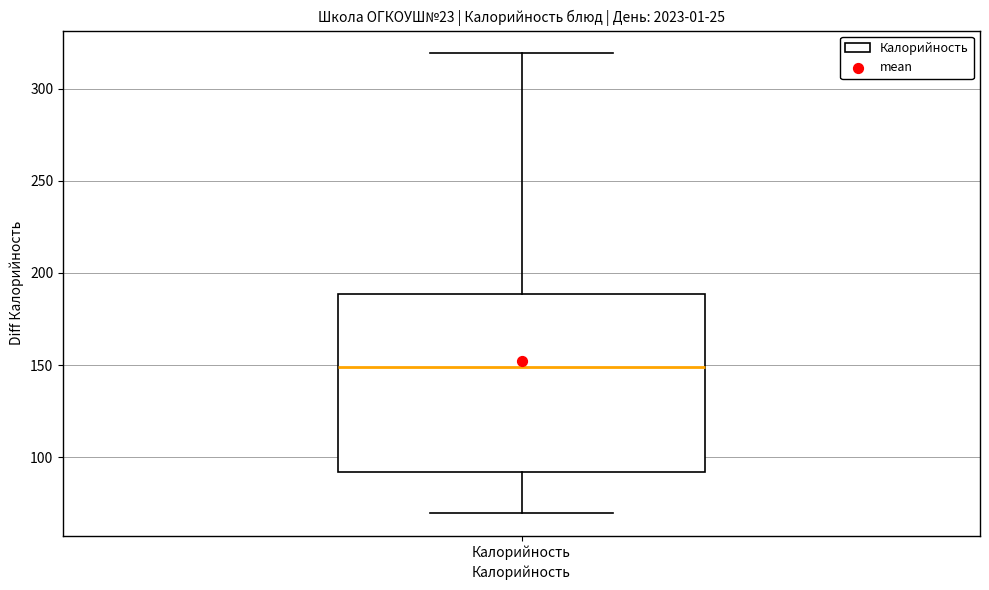

Read this box plot against the y-axis: the position of the median line, the range covered by the box, and the ends of both whiskers. The values are not printed on the chart, so give them approximately, as read against the axis.

median 150, box 90 to 190, whiskers 70 to 320